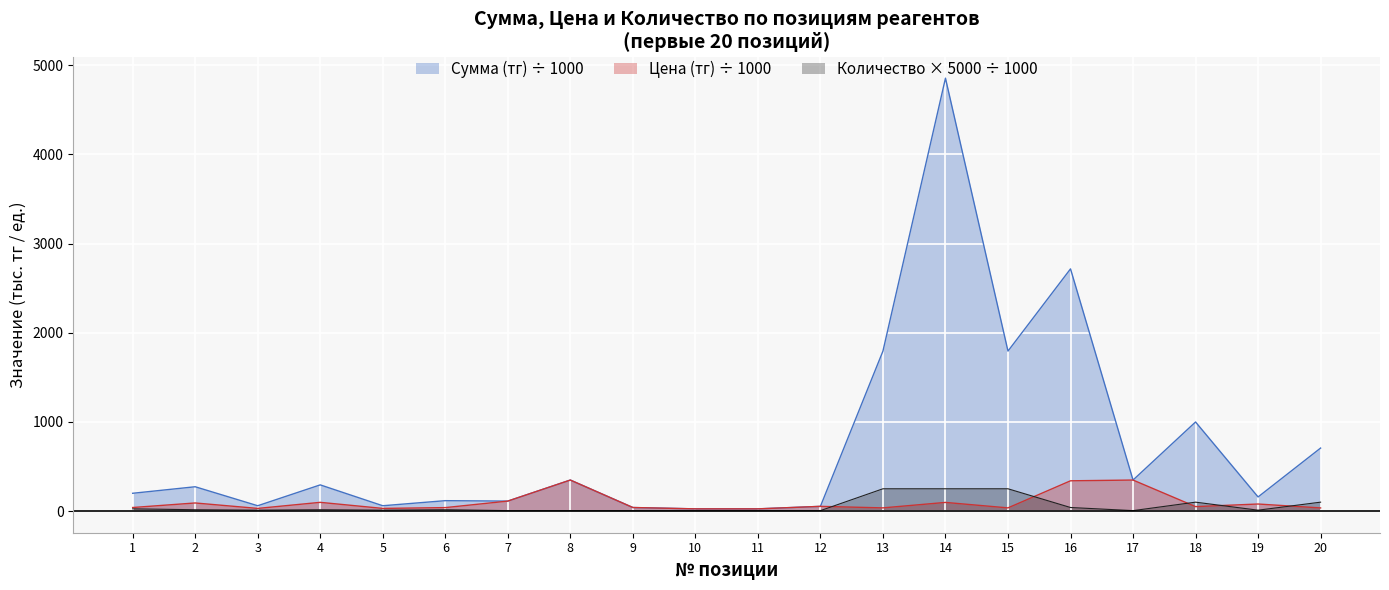

What is the greatest value displayed?

4854.0